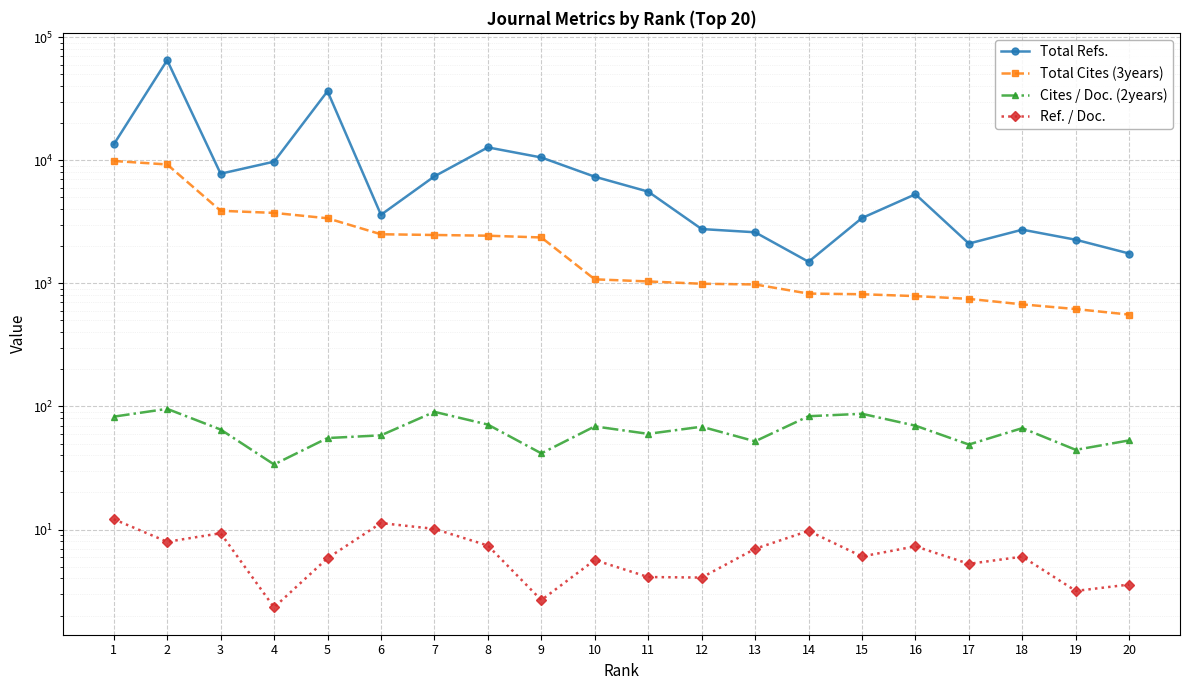

Read the Total Cites (3years) value at 16.

789.0